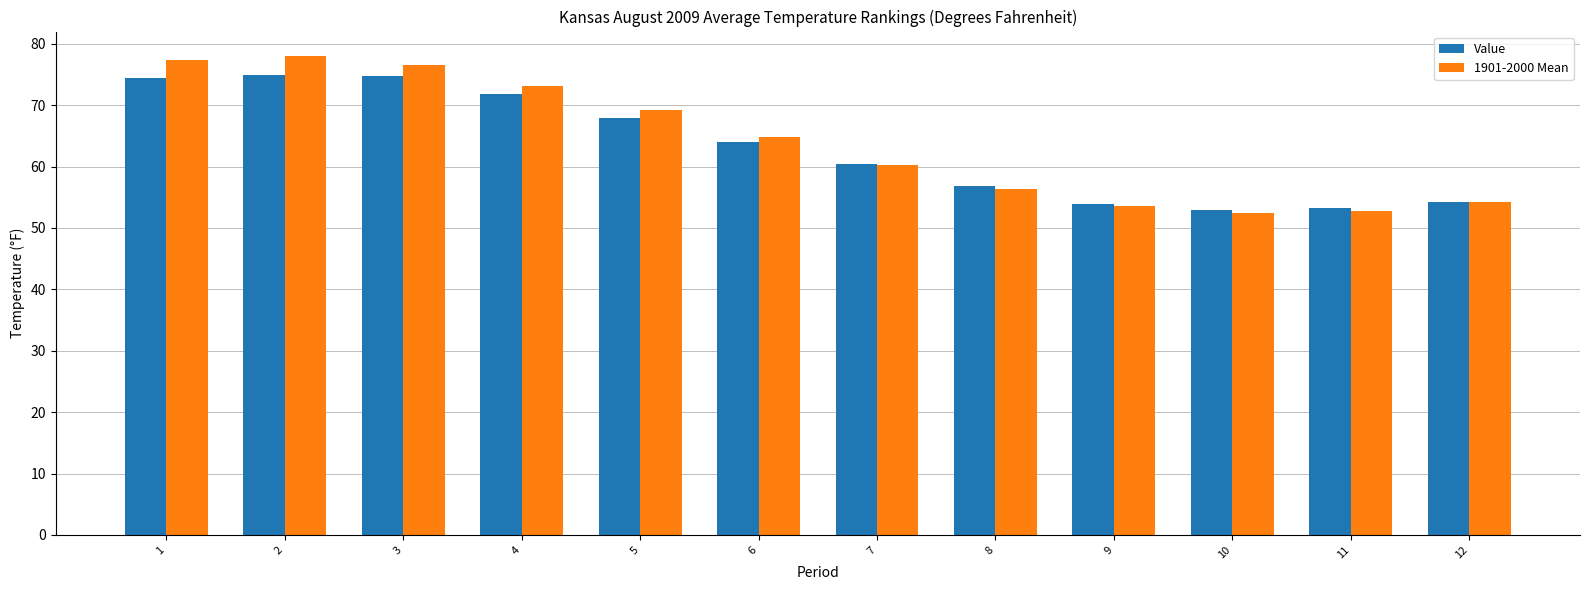

The Value series shows 31.1 at 6. True or false?

False